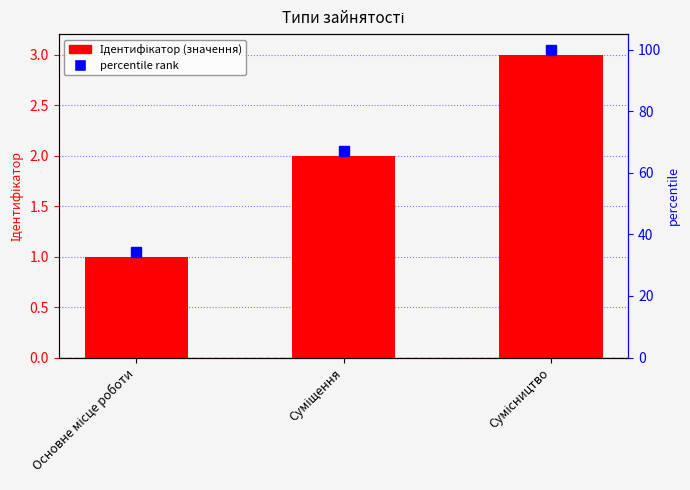

What is the value of the 2nd bar from the left?

2